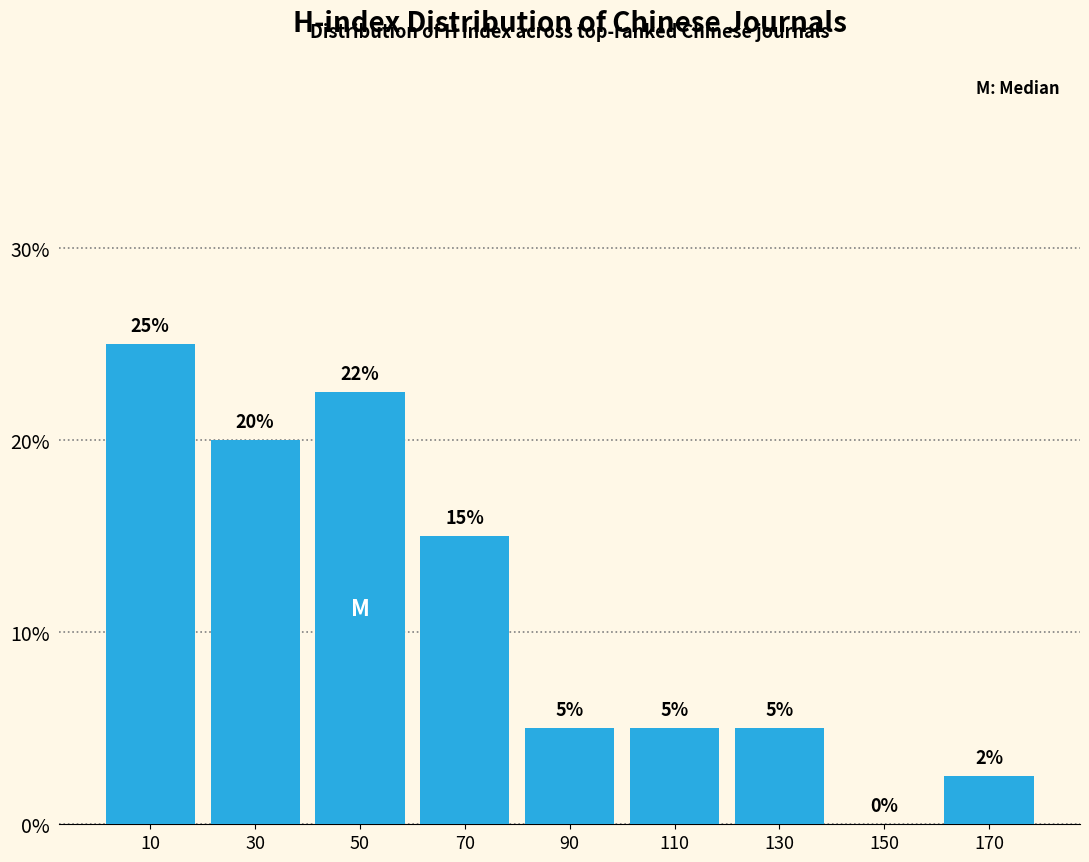

Over which range of the x-axis is the bar tallest?

0 to 20